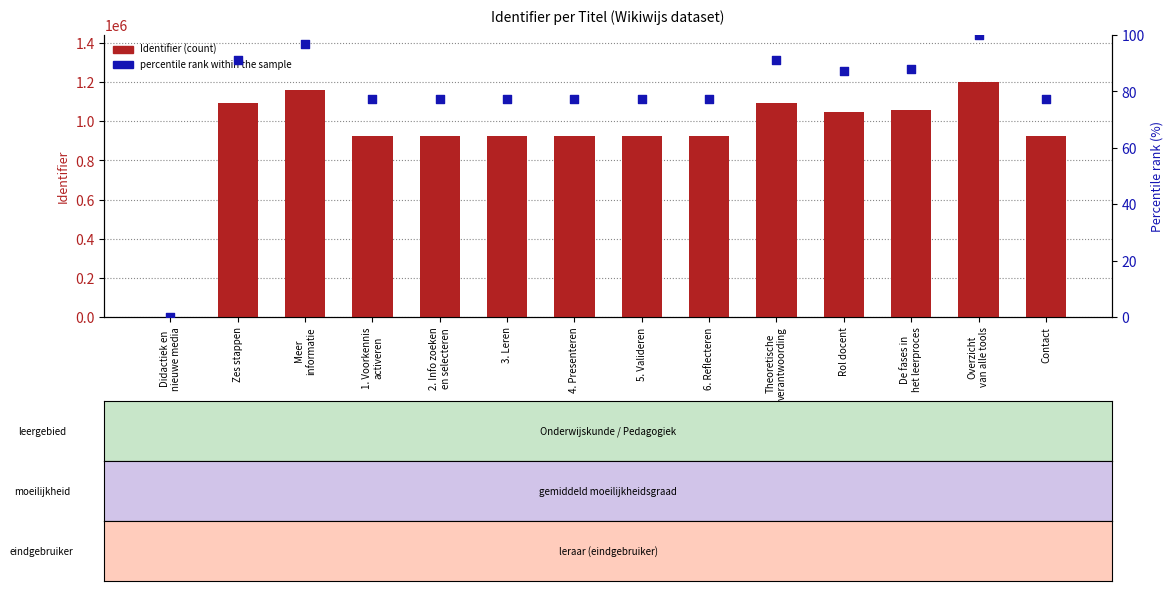

Which series contains the lowest Y value?

Identifier (count)